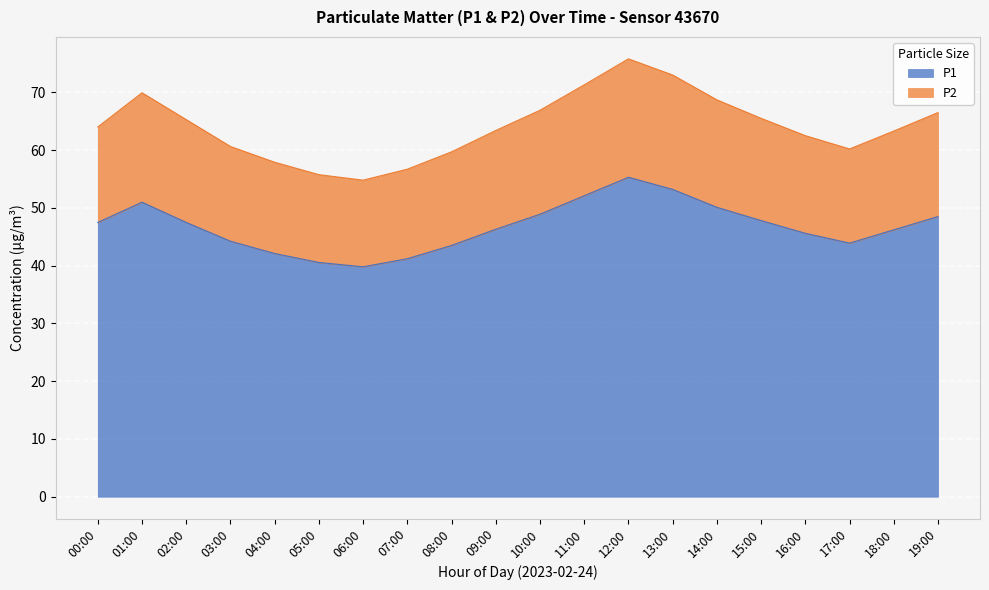

At which category does P1 reach its first local valley?

06:00